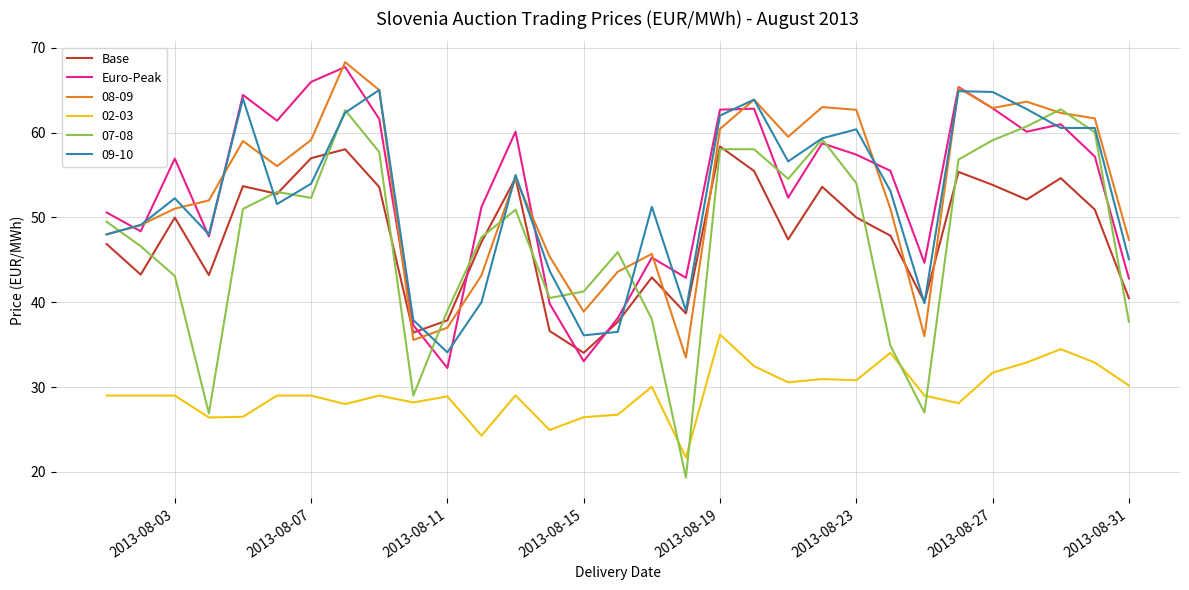

True or false: Base and Euro-Peak cross at least once.

True